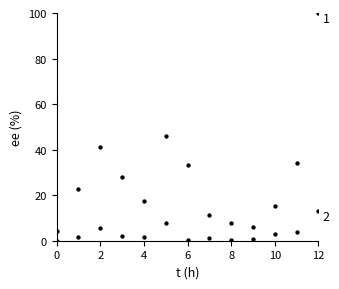

Count the number of points in this scatter plot.

26